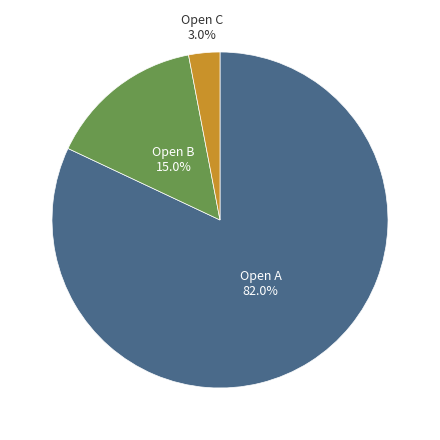

To the nearest percent, what percentage of the pie is Open B?

15%